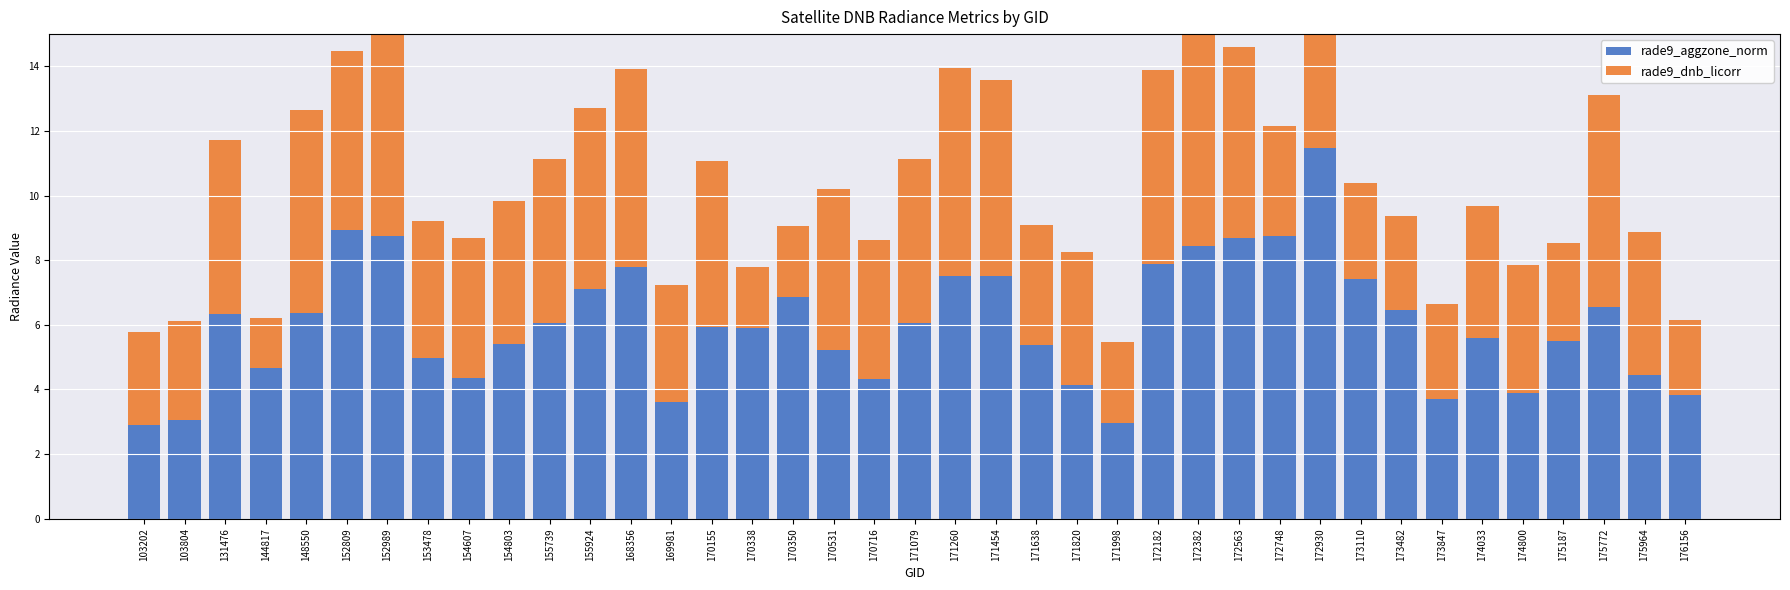

Is the value of rade9_aggzone_norm at 175964 greater than the value of rade9_dnb_licorr at 170716?

Yes